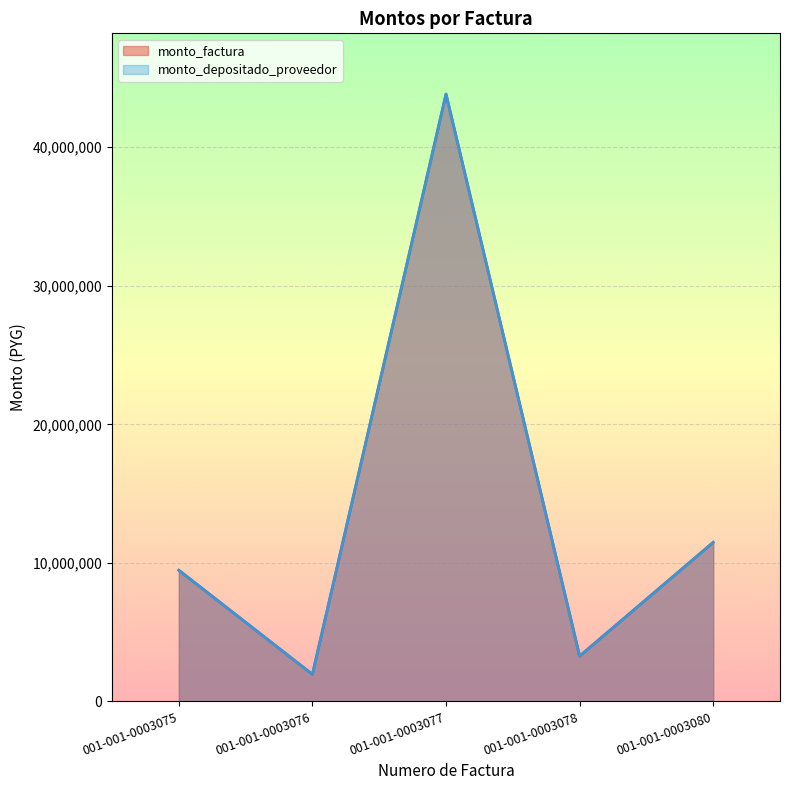

What is the average value of the monto_depositado_proveedor series?

13999910